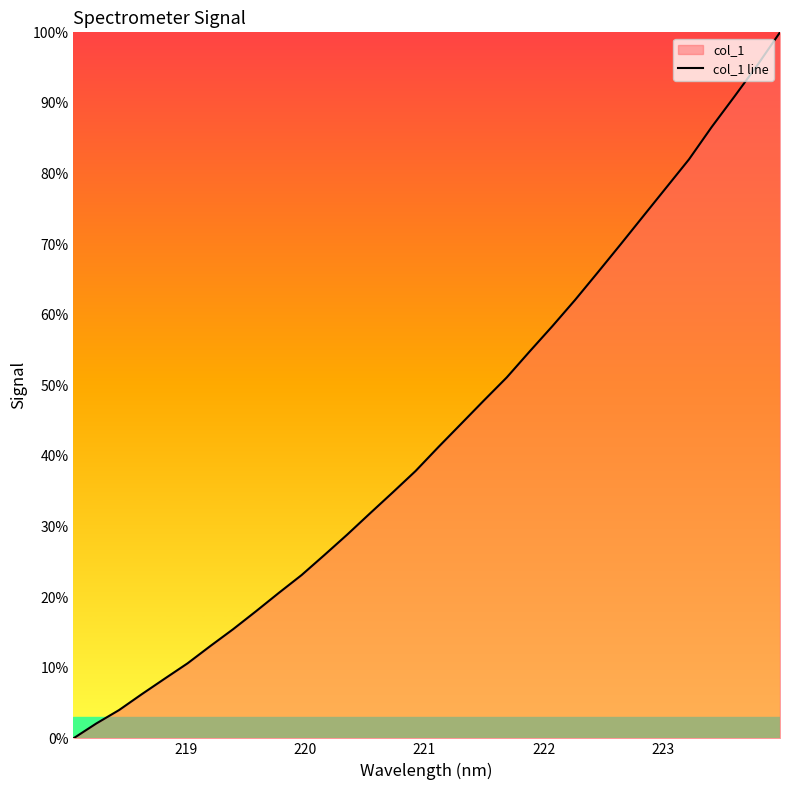

True or false: the data has more than 1 interior local peaks.

False